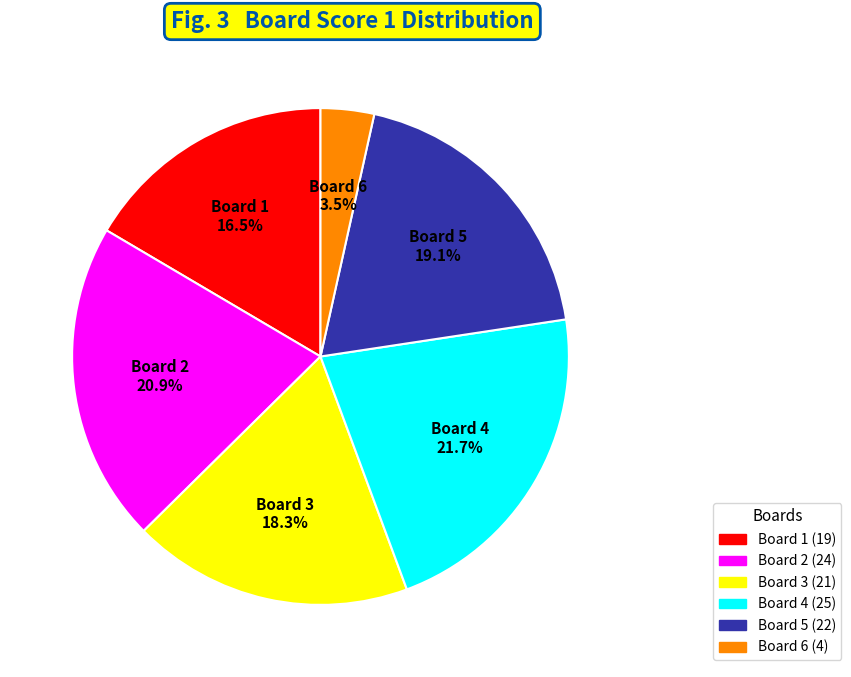

How many segments does this pie chart have?

6